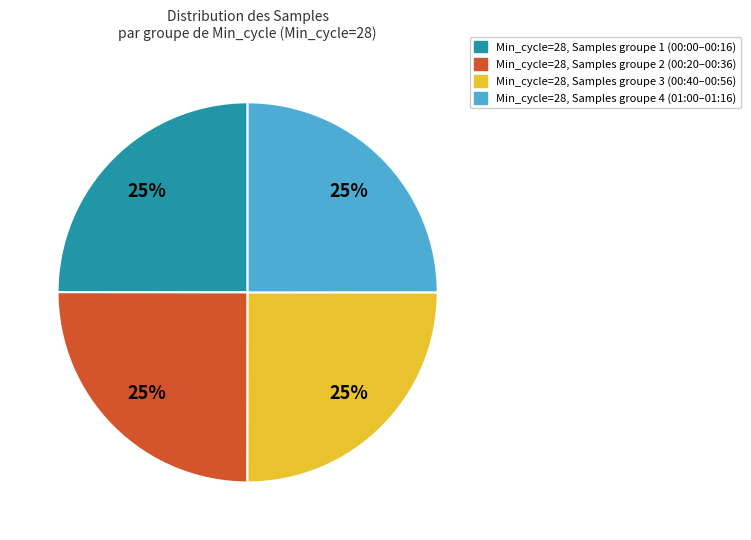

Is it true that Min_cycle=28, Samples groupe 4 (01:00–01:16) is 25% of the pie?

True